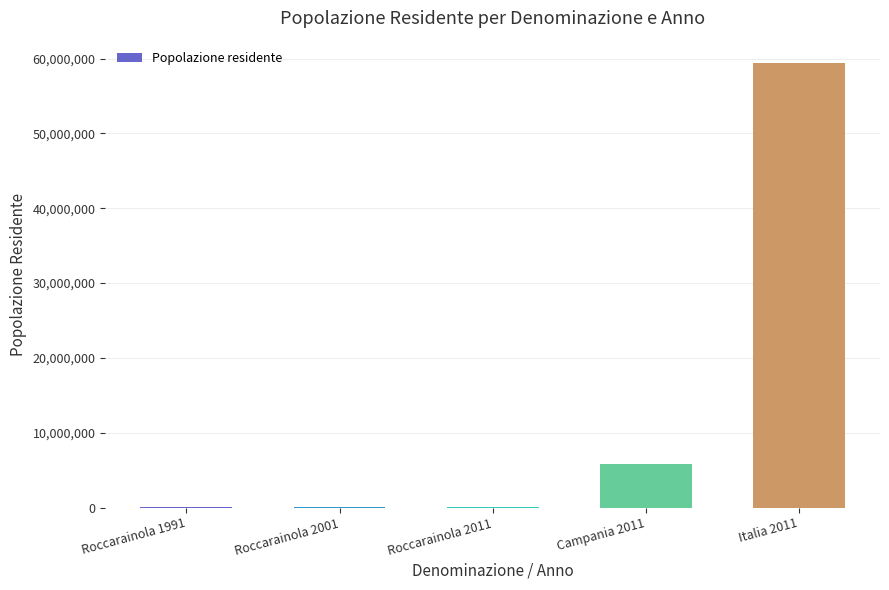

Which label corresponds to the largest value in the chart?

Italia 2011